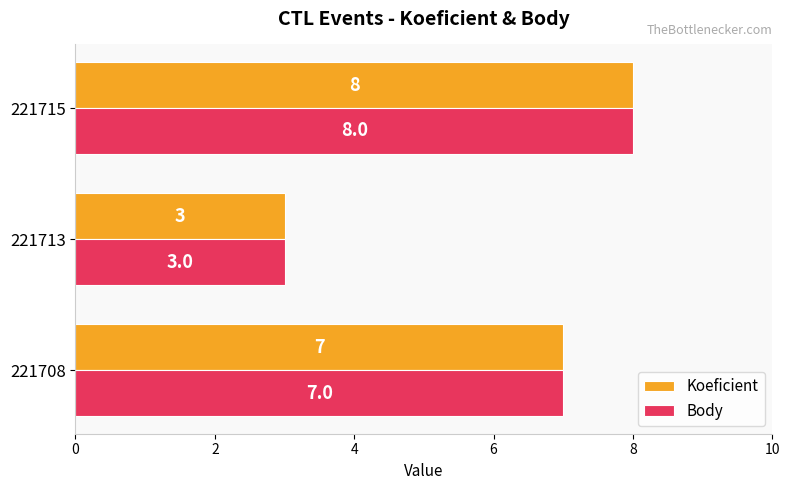

The value of Body at 221715 is 8. True or false?

True